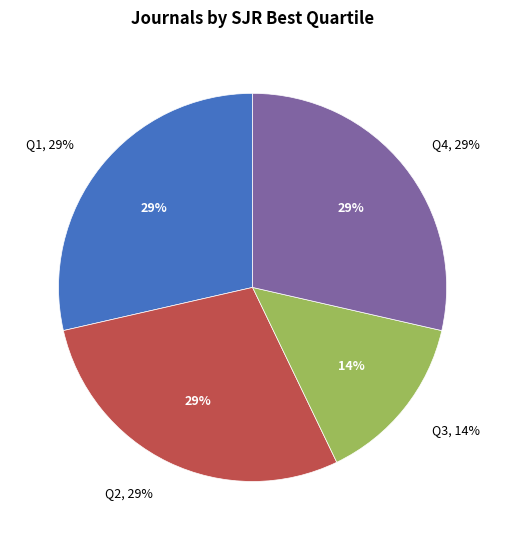

To the nearest percent, what is the average slice percentage?

25%